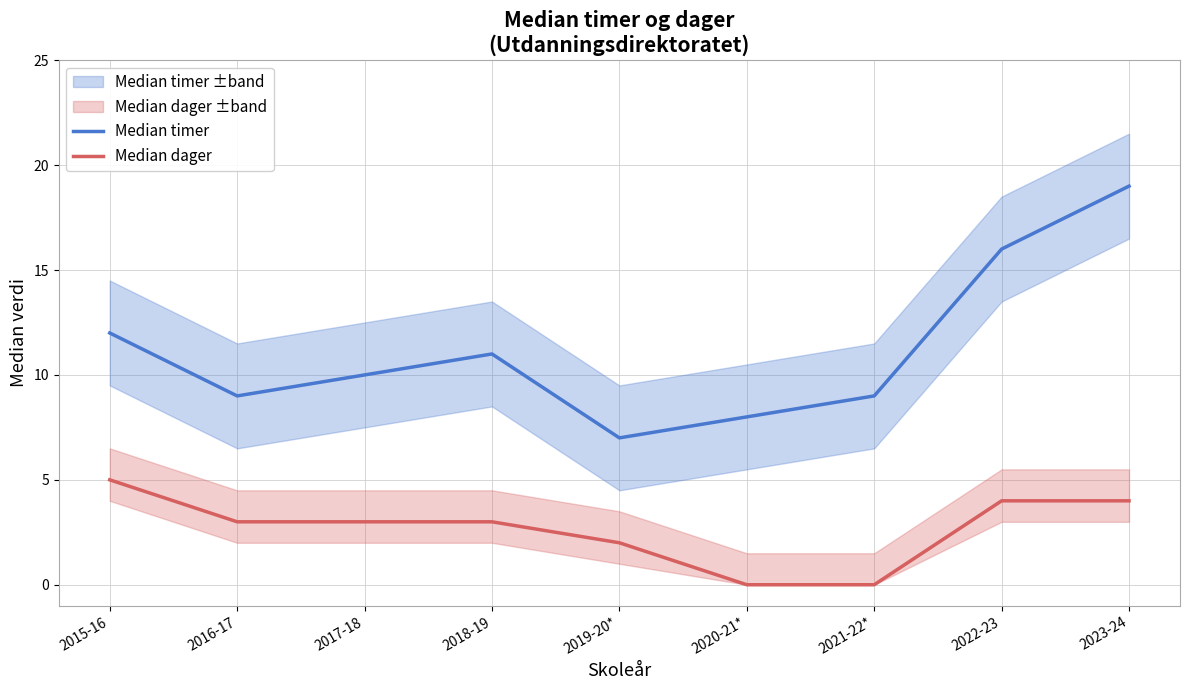

True or false: Median timer and Median dager intersect in this chart.

False